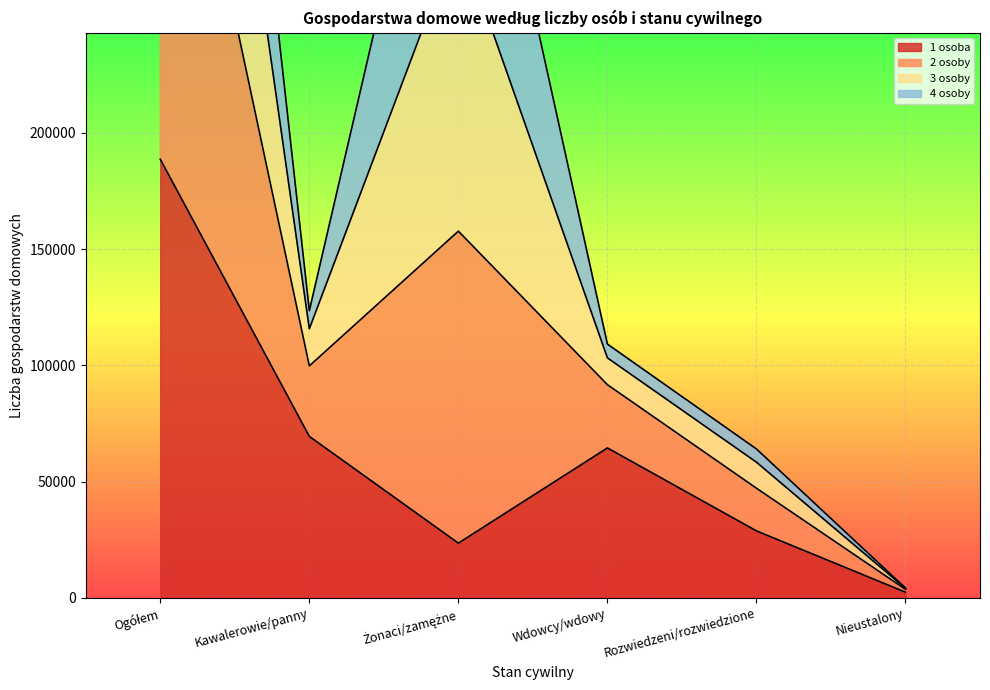

Is it true that 1 osoba equals 98890 at Kawalerowie/panny?

False